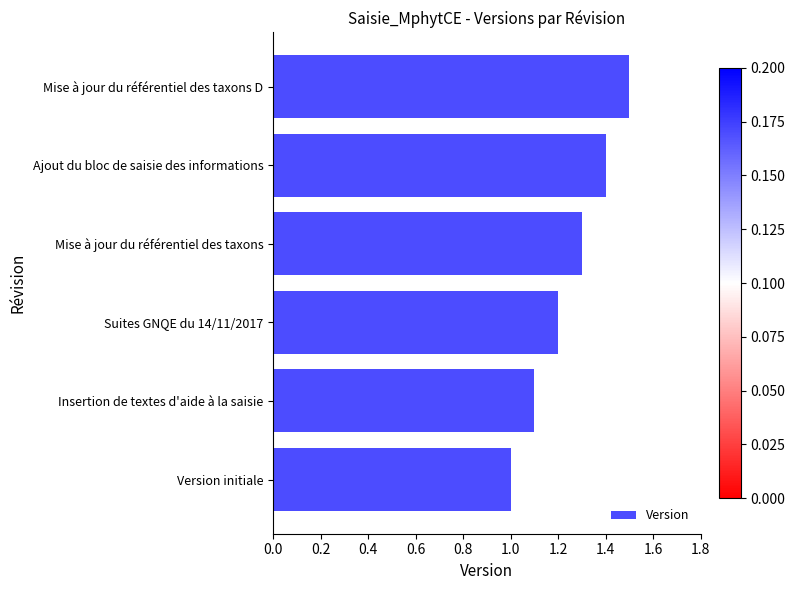

What is the change in value from Insertion de textes d'aide à la saisie to Mise à jour du référentiel des taxons?

+0.2